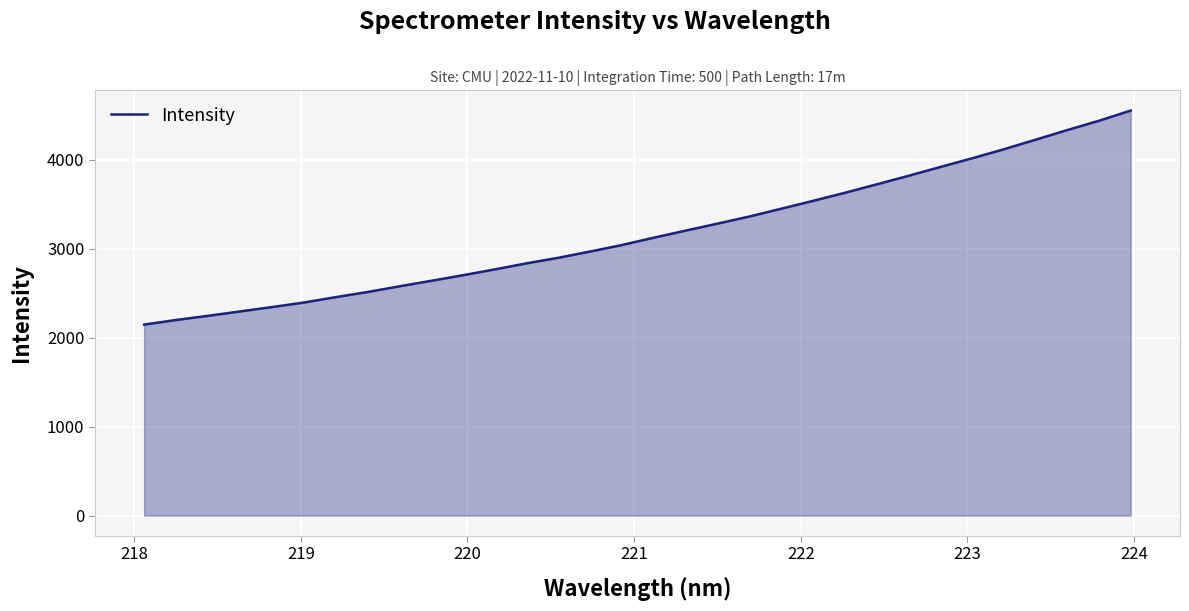

How many lines are shown in the chart?

1